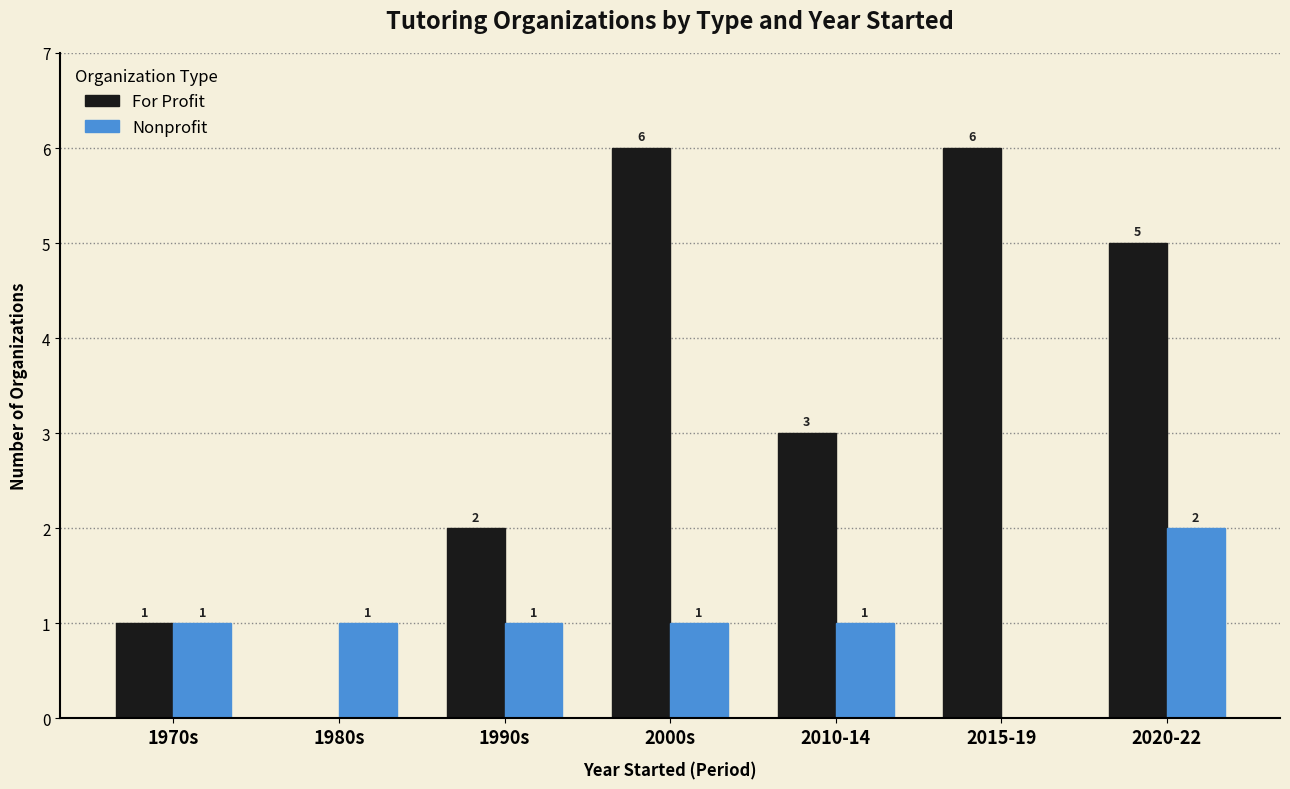

Between 1990s and 2010-14, which series saw the biggest shift?

For Profit